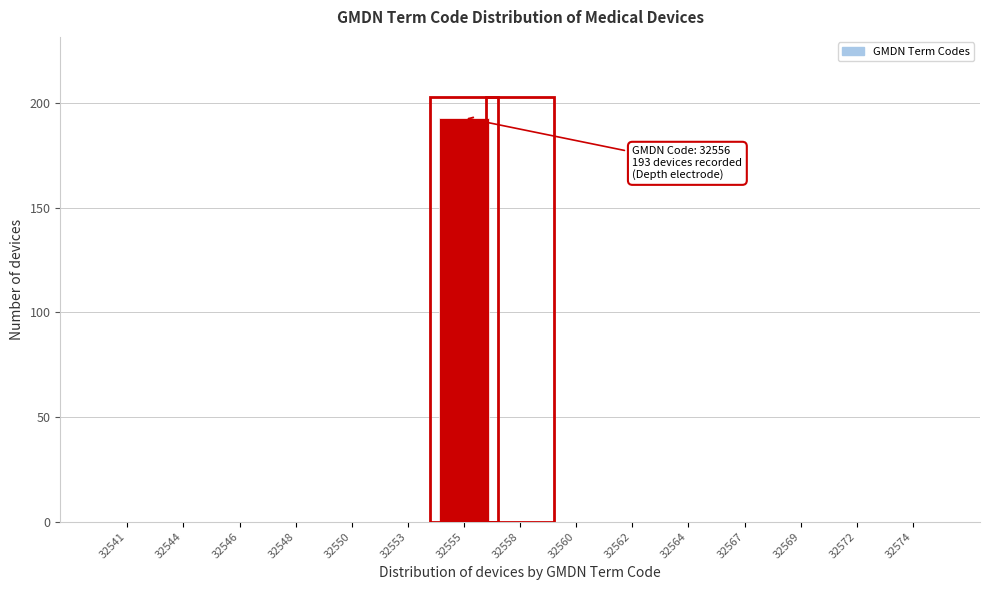

Reading left to right, list all the values displayed in this chart.

32541=0	32544=0	32546=0	32548=0	32550=0	32553=0	32555=193	32558=0	32560=0	32562=0	32564=0	32567=0	32569=0	32572=0	32574=0